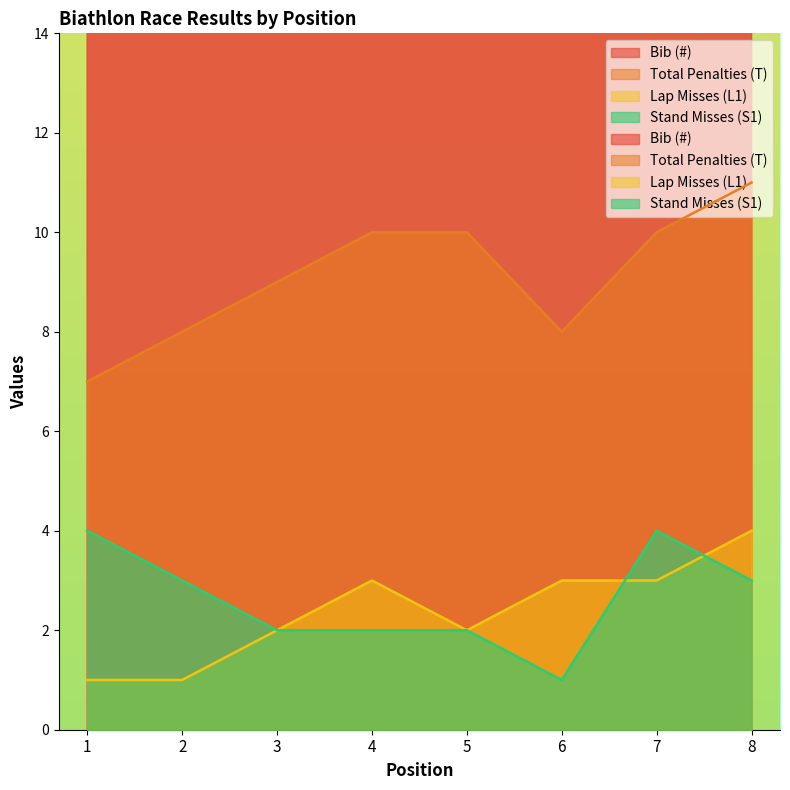

What is the minimum value for Lap Misses (L1)?

1